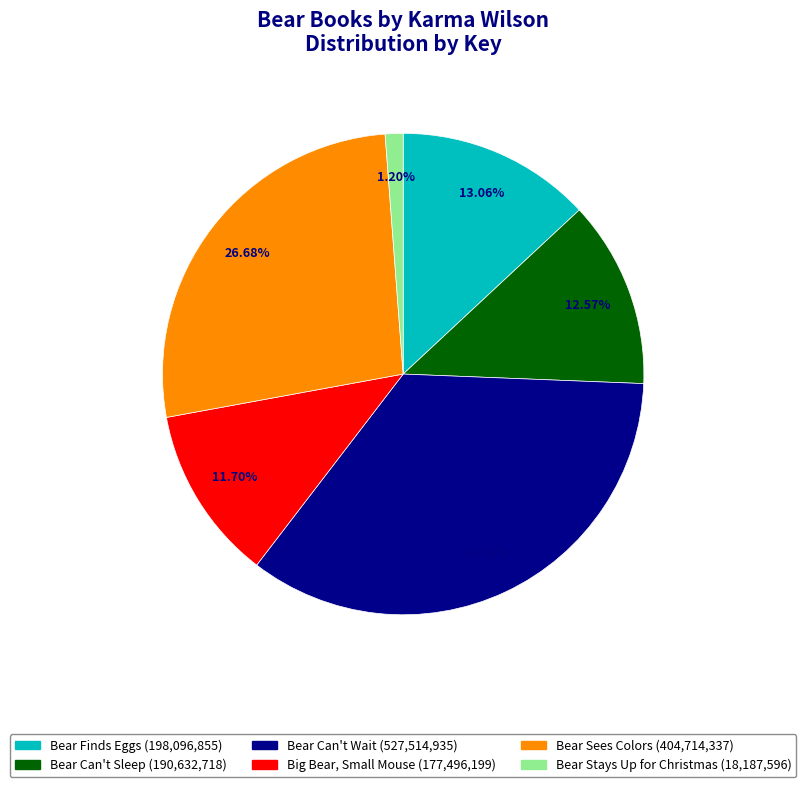

Which slice is the smallest?

Bear Stays Up for Christmas